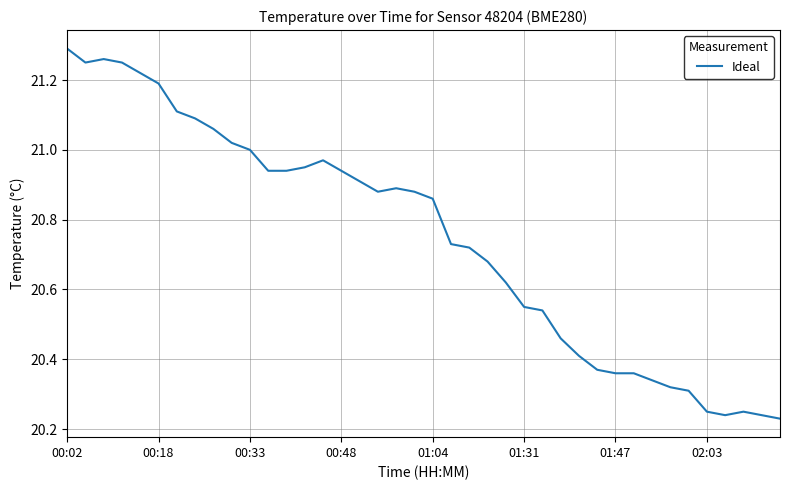

How many distinct data groups are displayed?

1